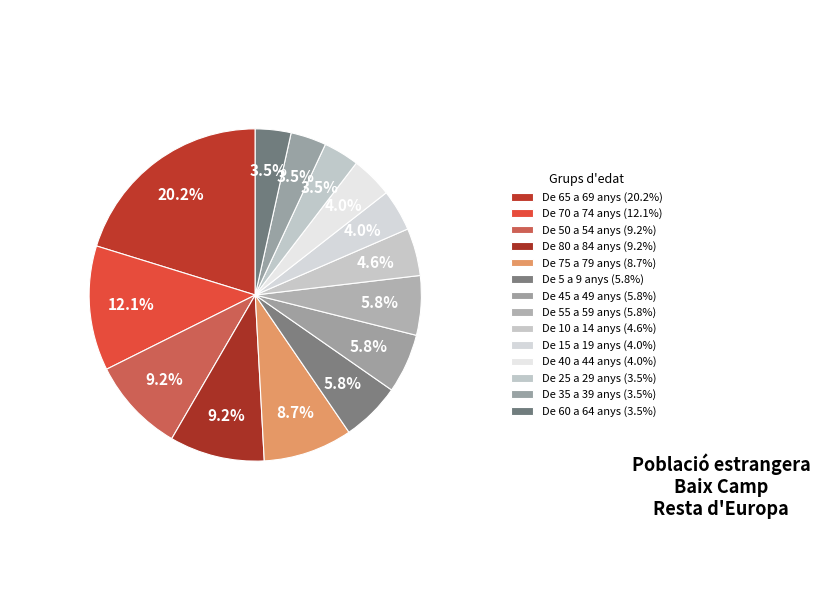

To the nearest percent, what portion does De 75 a 79 anys represent?

9%